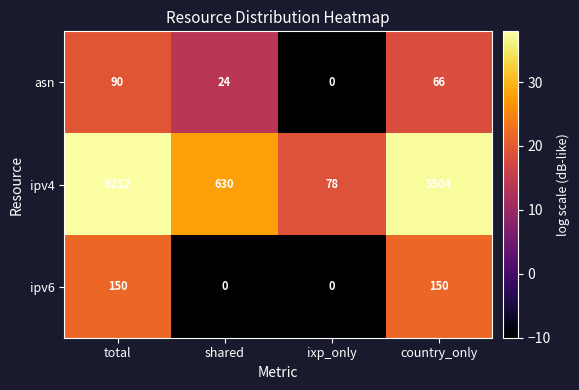

At which label does ipv4 reach its minimum?

ixp_only